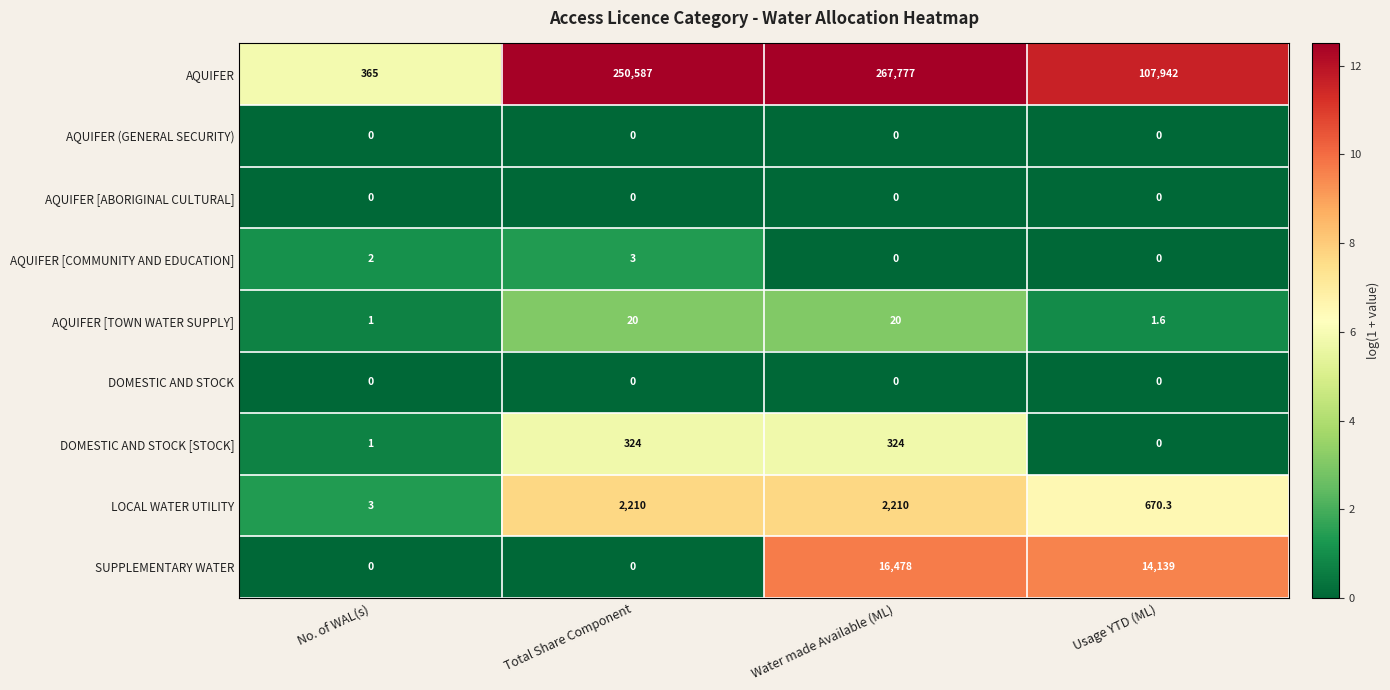

What is the greatest value displayed?

267777.0